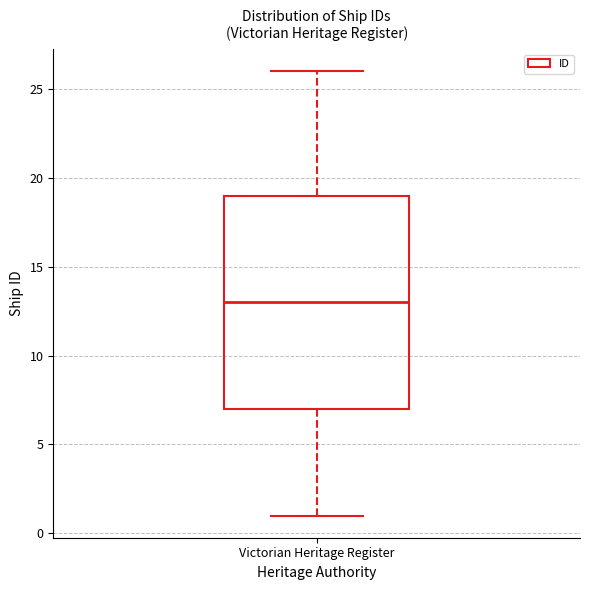

Transcribe this box plot: give where the median line is, the range the box spans, and where the two whiskers end, as read against the y-axis. The values are not printed on the chart, so give them approximately, as read against the axis.

median 13, box 7 to 19, whiskers 1 to 26